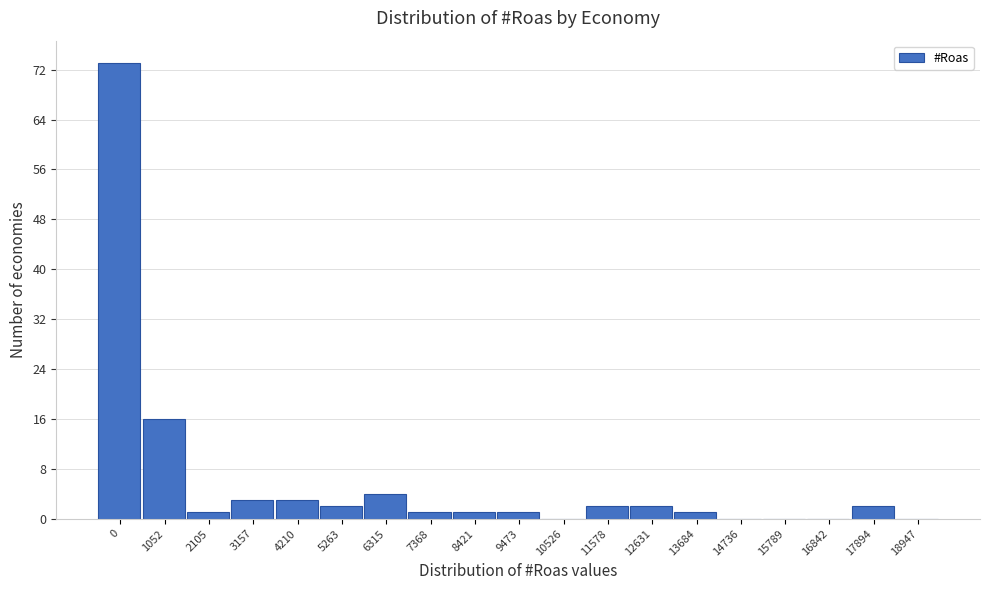

Reading right to left, what are all the values shown in this chart?

18947=0	17894=2	16842=0	15789=0	14736=0	13684=1	12631=2	11578=2	10526=0	9473=1	8421=1	7368=1	6315=4	5263=2	4210=3	3157=3	2105=1	1052=16	0=73